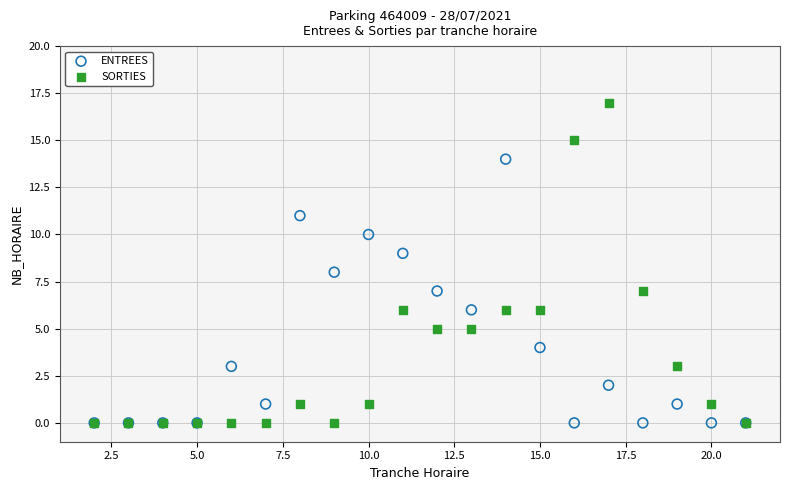

Which series has the widest spread of Y values?

SORTIES